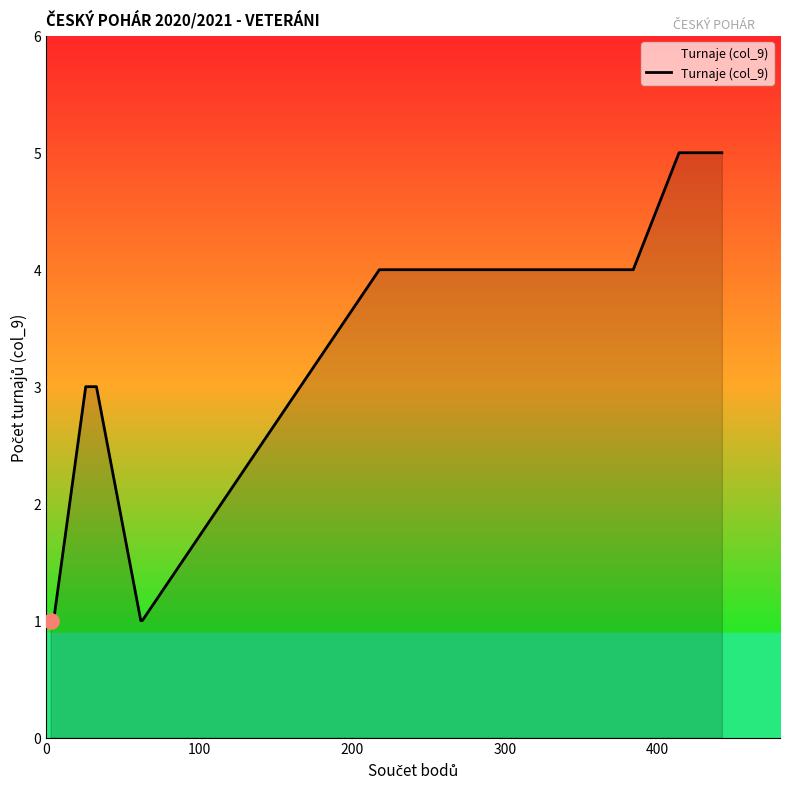

What is the maximum value shown in the chart?

5